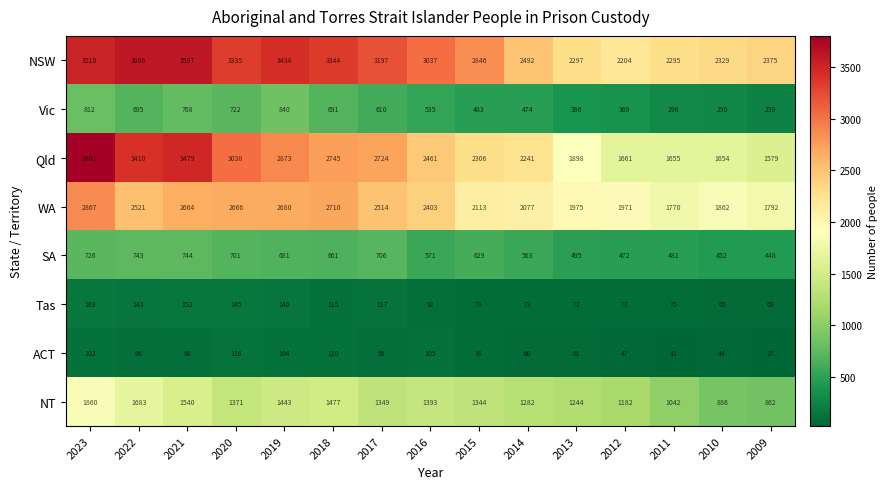

The Vic series shows 427 at 2010. True or false?

False